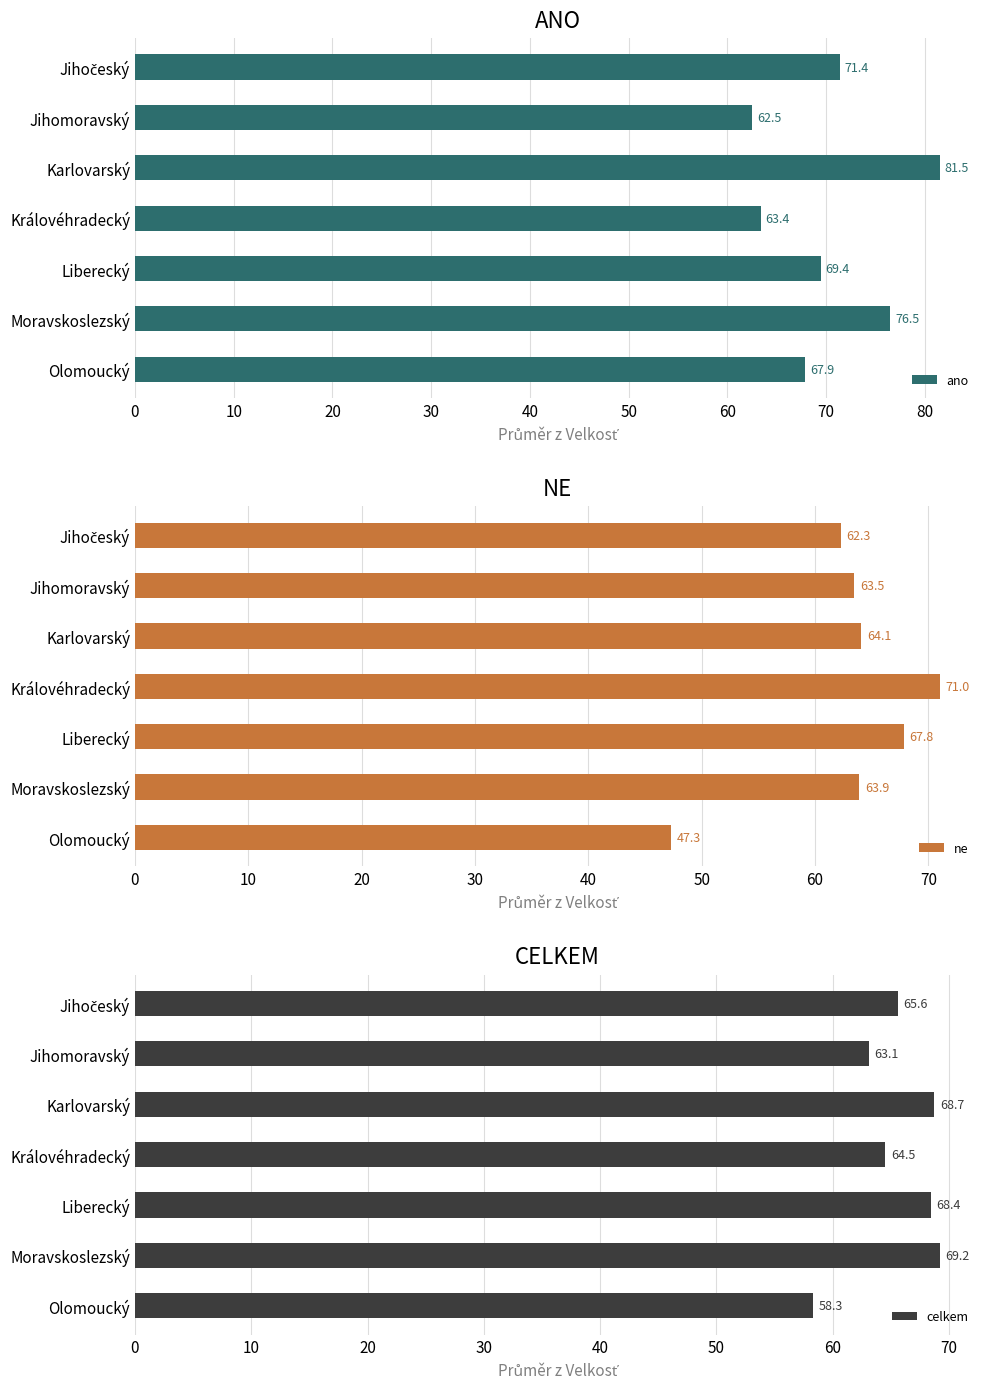

Does the chart contain any negative values?

No